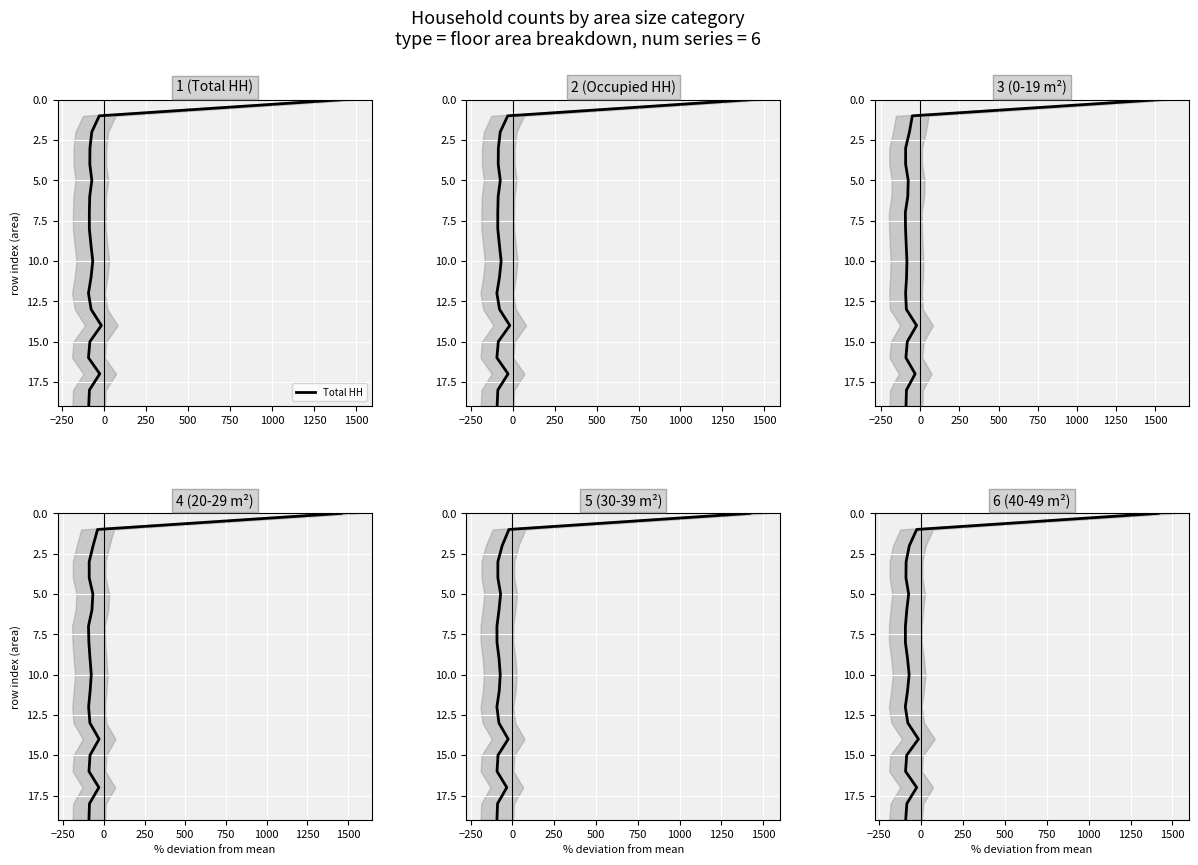

Is the value of Occupied HH at 250 greater than the value of 40-49 m² at 1250?

No